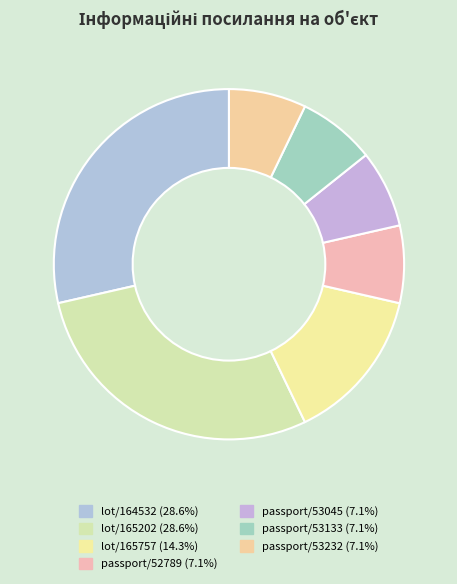

How many slices are in this pie chart?

7